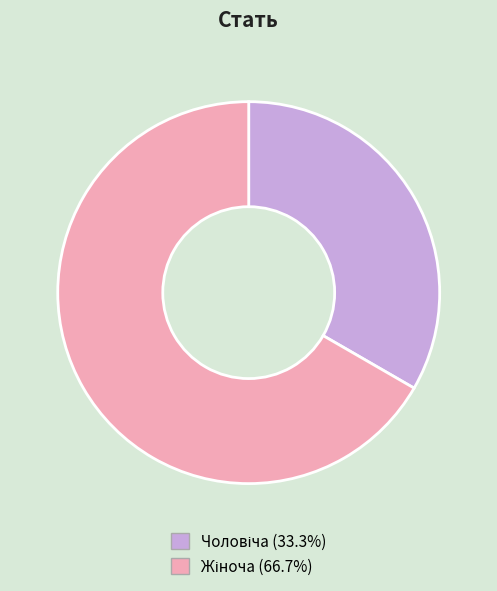

How many segments does this pie chart have?

2